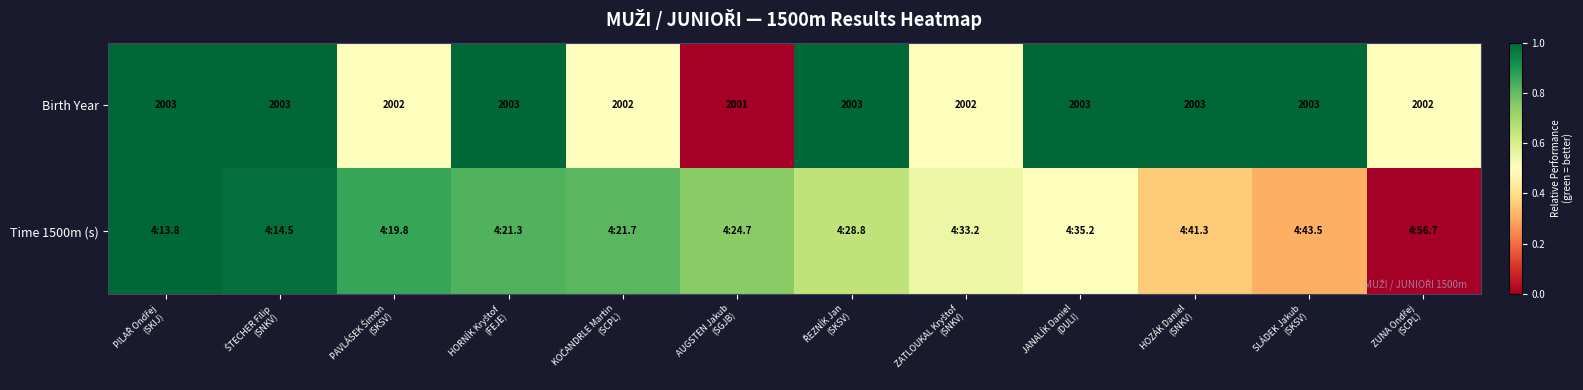

Which series changed the most between PAVLÁSEK Šimon (SKSV) and HOZÁK Daniel (SNKV)?

Time 1500m (s)